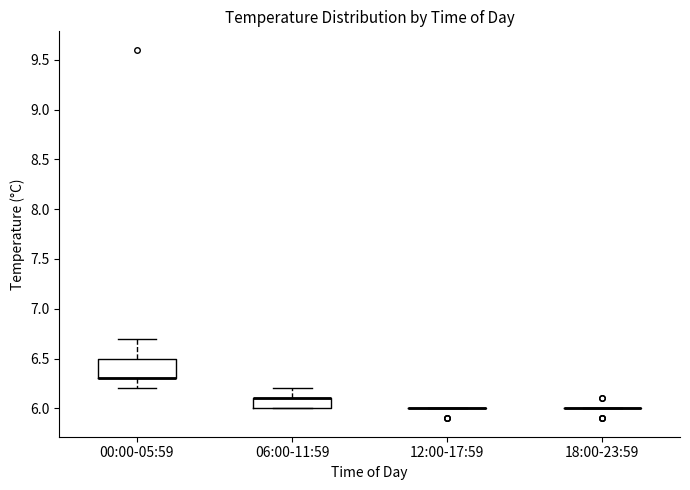

Reading left to right, transcribe this box plot: for each box, give where its median line is, the range the box spans, and where its two whiskers end, as read against the y-axis. The values are not printed on the chart, so give them approximately, as read against the axis.

00:00-05:59: median 6.3 (drawn on the box's lower edge), box 6.3 to 6.5, whiskers 6.2 to 6.7
06:00-11:59: median 6.1 (drawn on the box's upper edge), box 6.0 to 6.1, whiskers 6.0 to 6.2
12:00-17:59: box collapsed to a line at 6.0, whiskers 6.0 to 6.0
18:00-23:59: box collapsed to a line at 6.0, whiskers 6.0 to 6.0